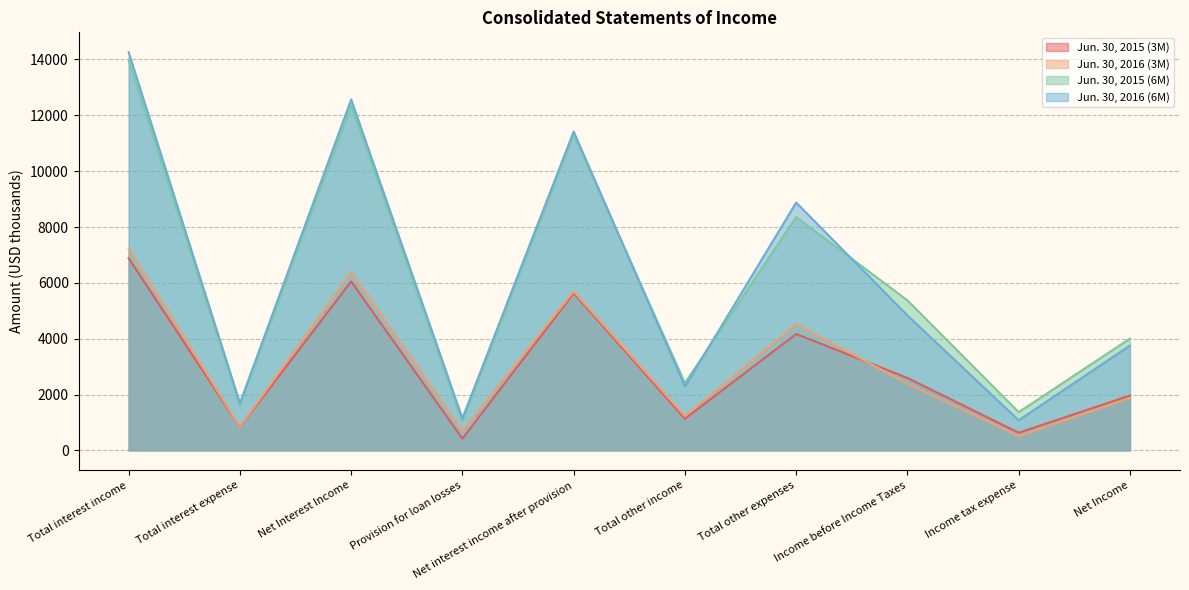

How many values in the Jun. 30, 2016 (3M) series are below 2389?

5